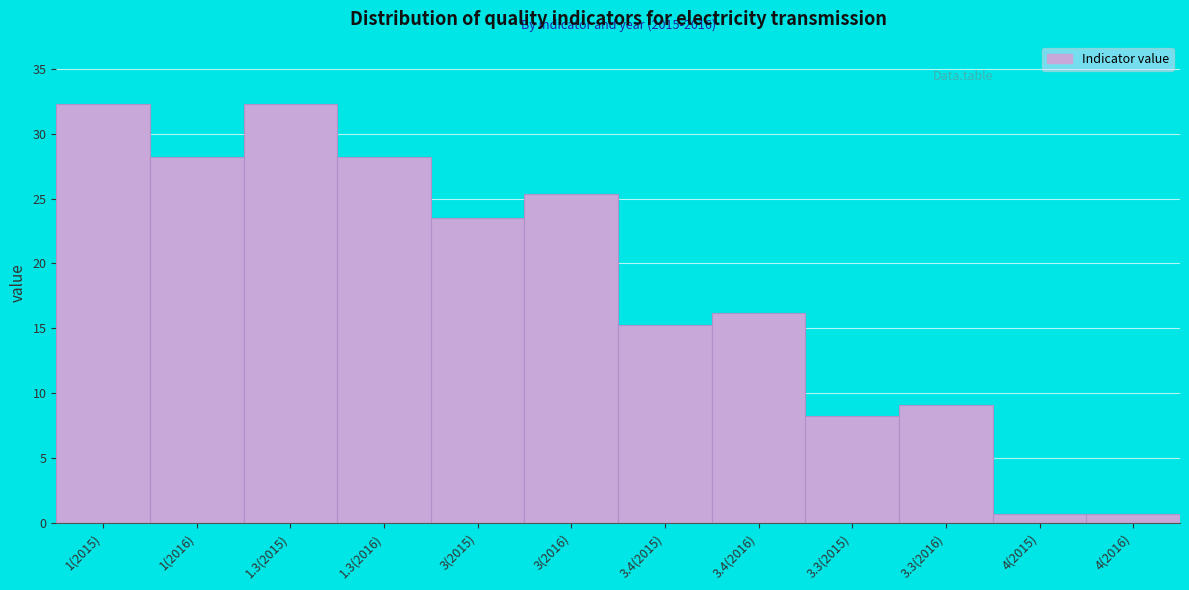

Reading left to right, what are all the values shown in this chart?

32.3	28.2	32.3	28.2	23.5	25.3	15.3	16.2	8.2	9.1	0.7	0.7